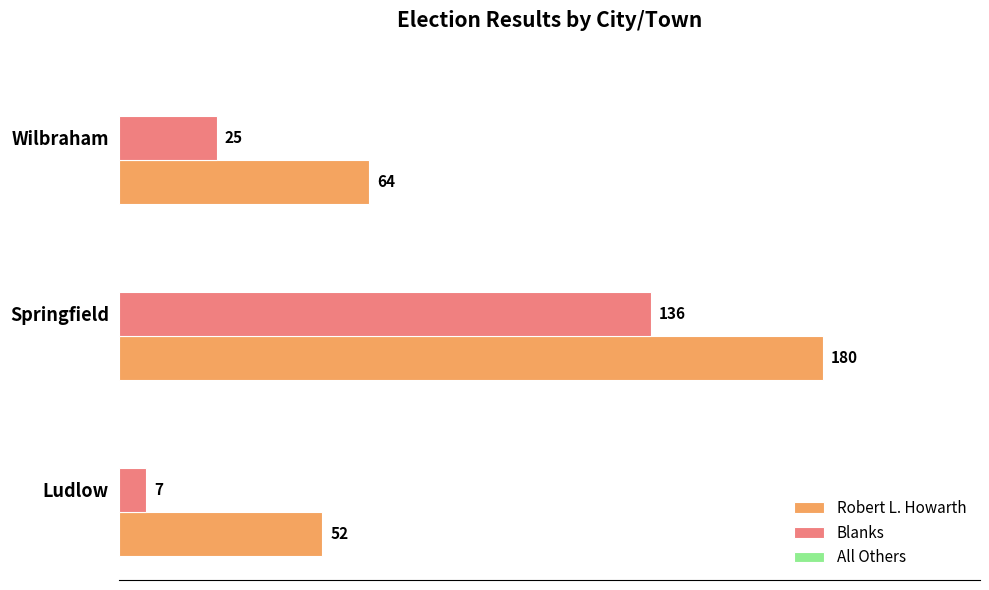

At which label is Blanks closest to 71?

Wilbraham